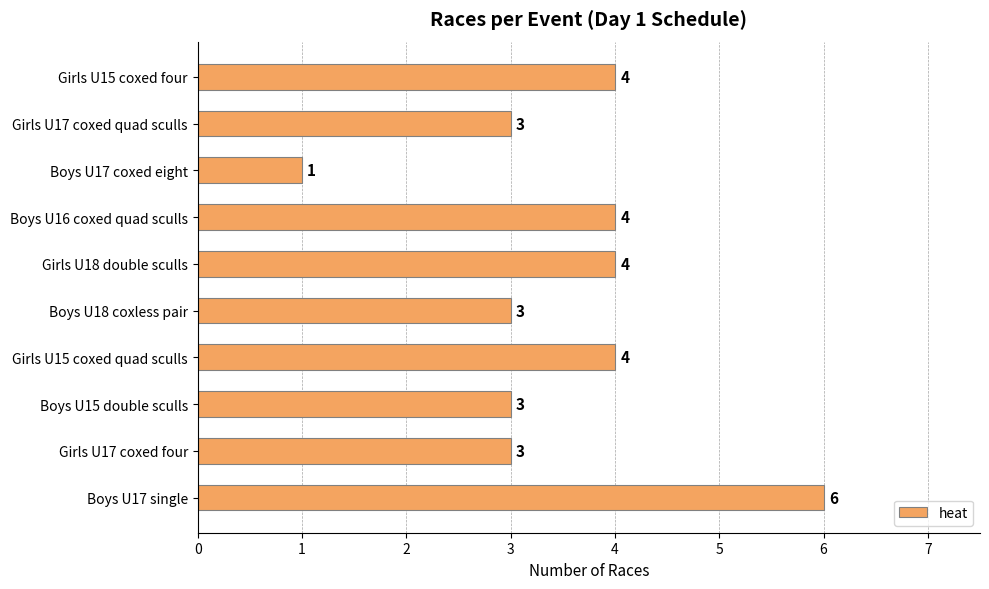

Which category has the lowest value across all series?

Boys U17 coxed eight